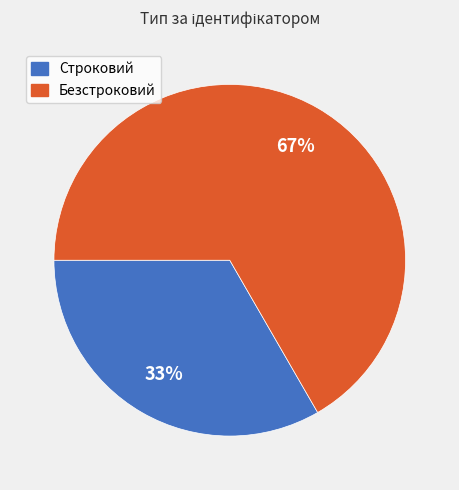

Count the number of slices in the pie.

2